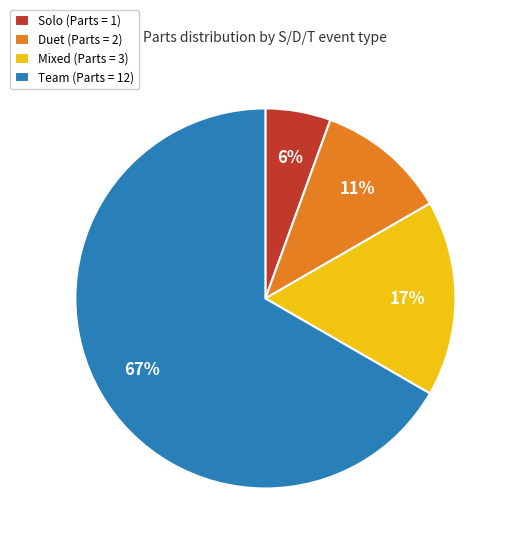

To the nearest percent, what percentage of the pie is Duet?

11%